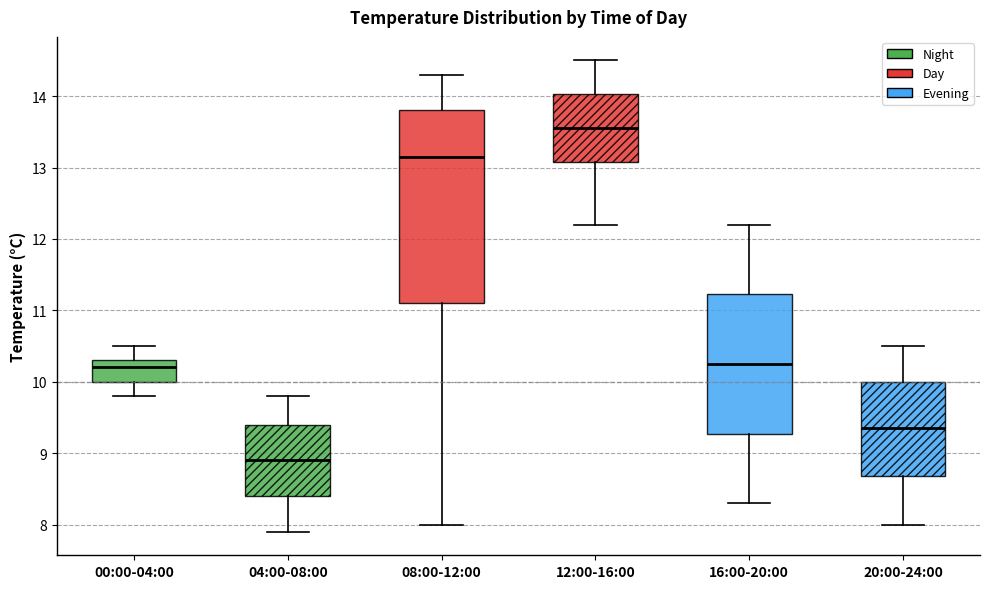

Reading left to right, read every box against the y-axis: the position of its median line, the range the box covers, and the ends of its whiskers. The values are not printed on the chart, so give them approximately, as read against the axis.

00:00-04:00: median 10.2, box 10.0 to 10.3, whiskers 9.8 to 10.5
04:00-08:00: median 8.9, box 8.4 to 9.4, whiskers 7.9 to 9.8
08:00-12:00: median 13.2, box 11.1 to 13.8, whiskers 8.0 to 14.3
12:00-16:00: median 13.6, box 13.1 to 14.0, whiskers 12.2 to 14.5
16:00-20:00: median 10.3, box 9.3 to 11.2, whiskers 8.3 to 12.2
20:00-24:00: median 9.4, box 8.7 to 10.0, whiskers 8.0 to 10.5